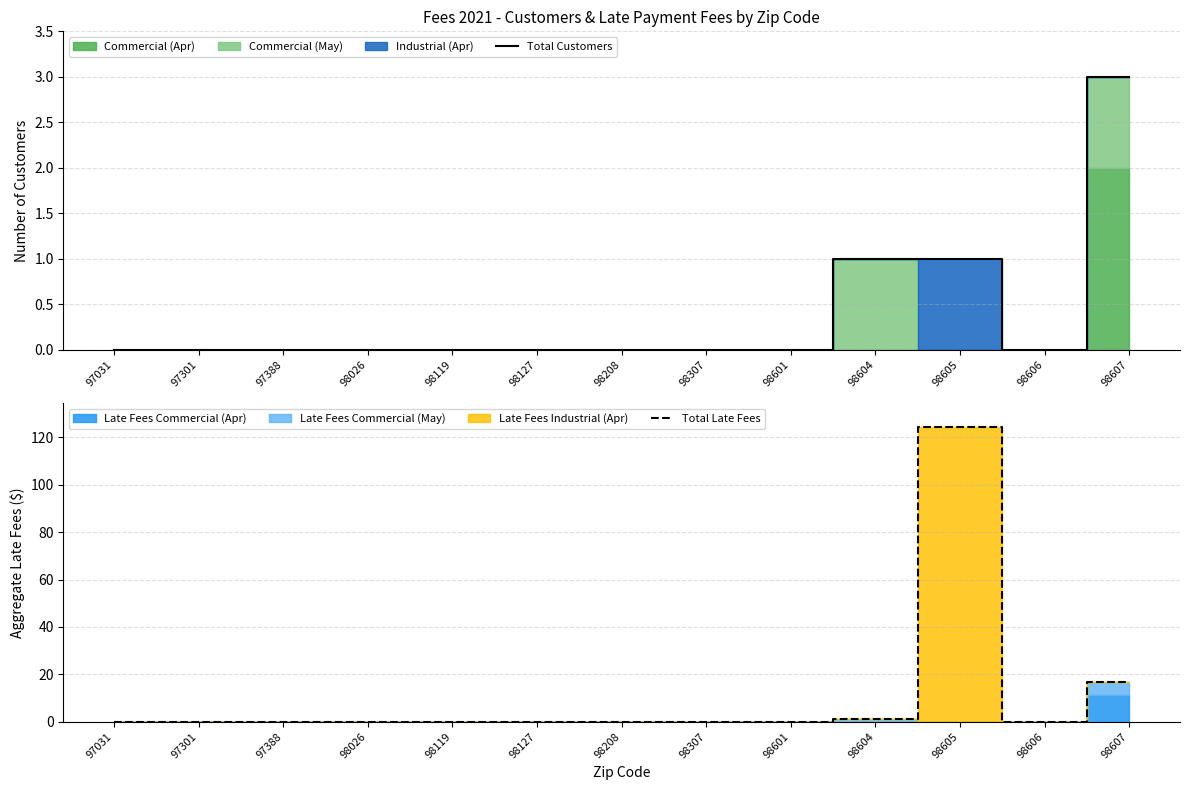

Does the chart display data point markers on the line(s)?

No